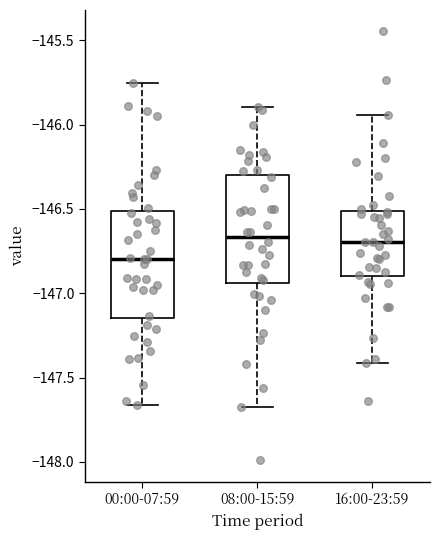

Reading left to right, read every box against the y-axis: the position of its median line, the range the box covers, and the ends of its whiskers. The values are not printed on the chart, so give them approximately, as read against the axis.

00:00-07:59: median -146.80, box -147.15 to -146.50, whiskers -147.65 to -145.75
08:00-15:59: median -146.65, box -146.95 to -146.30, whiskers -147.65 to -145.90
16:00-23:59: median -146.70, box -146.90 to -146.50, whiskers -147.40 to -145.95